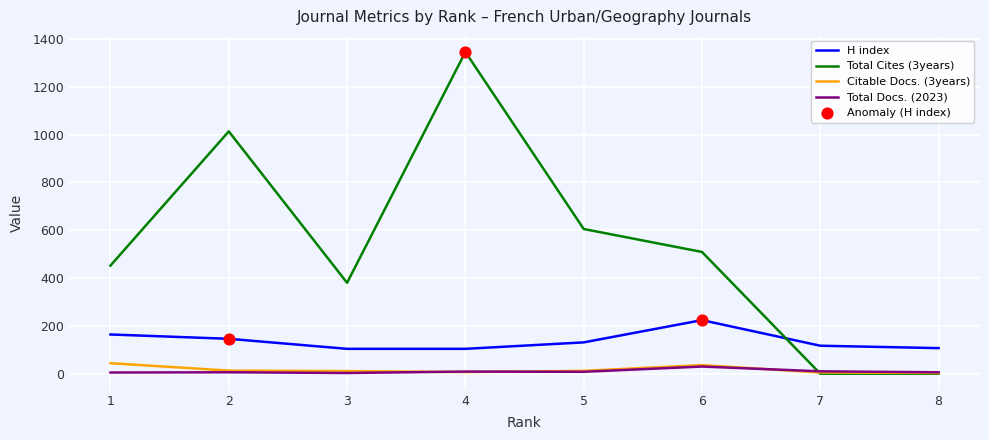

What is the total value across all series at 3?

498